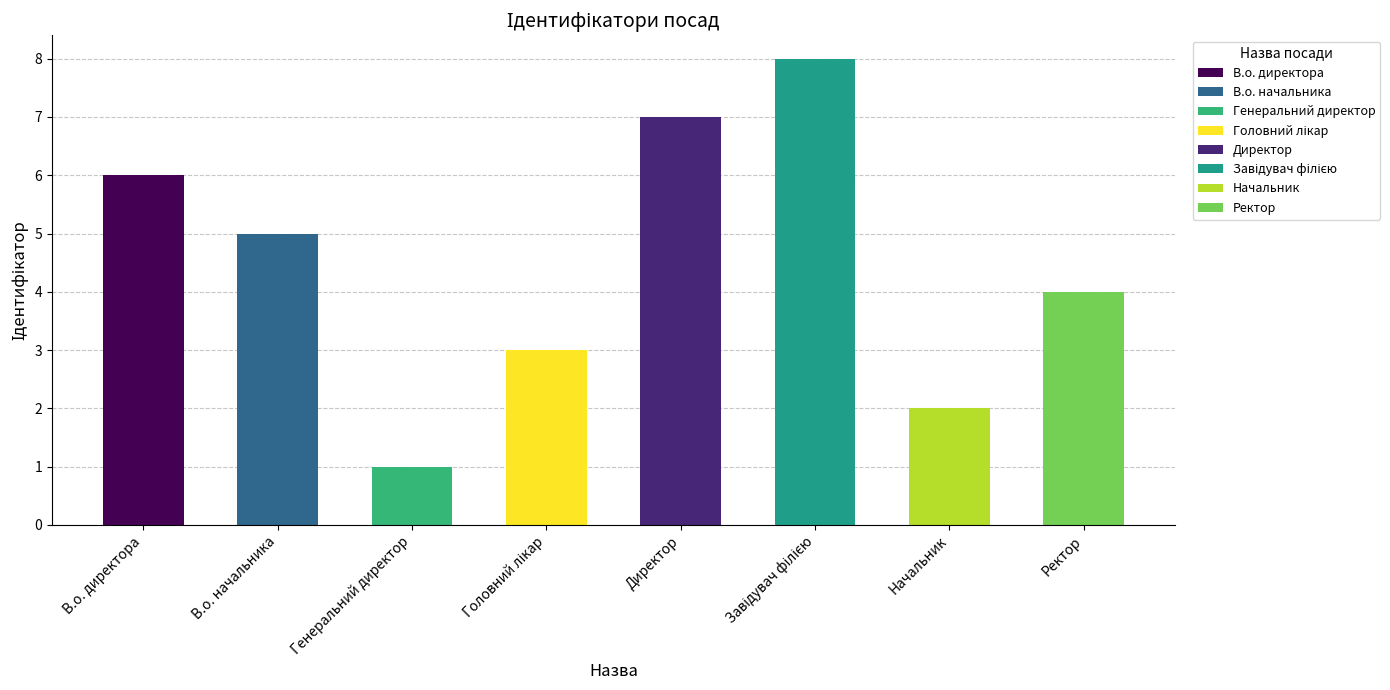

The chart shows a value of 2 at Директор. True or false?

False